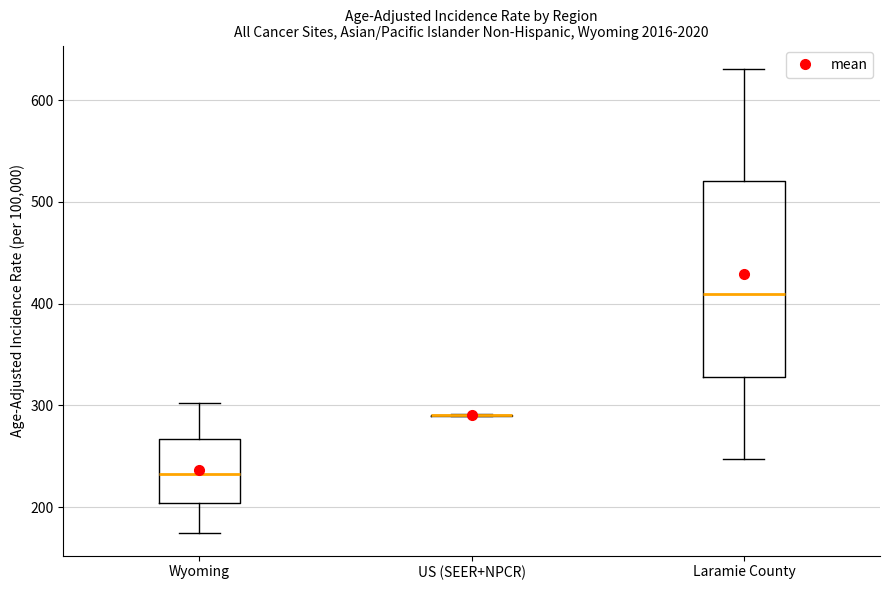

Which box is the tallest, from its lower edge to its upper edge?

Laramie County